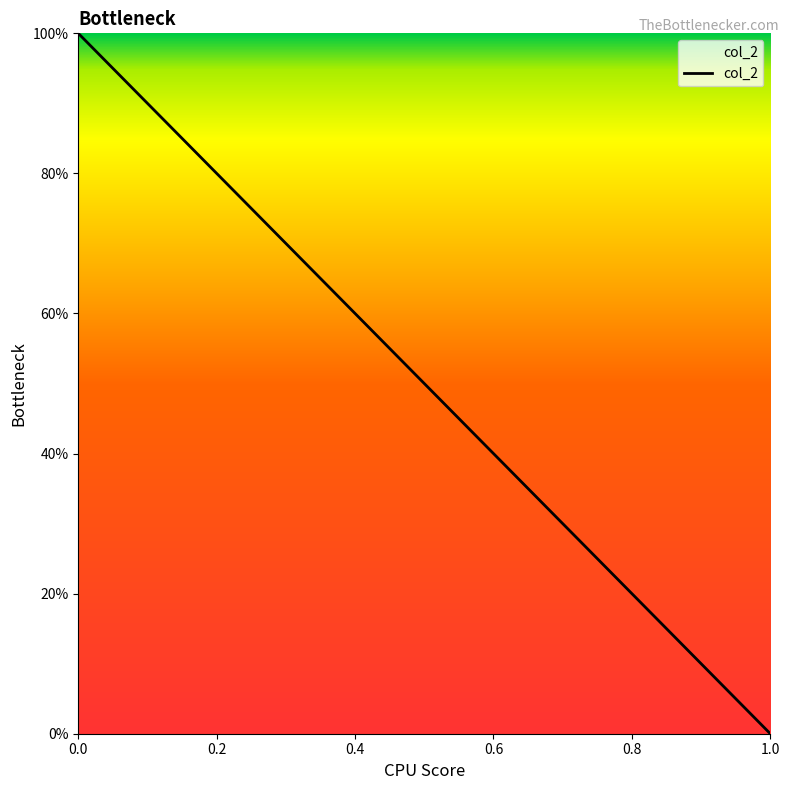

List the labels in order of value, smallest first.

1.0, 0.0